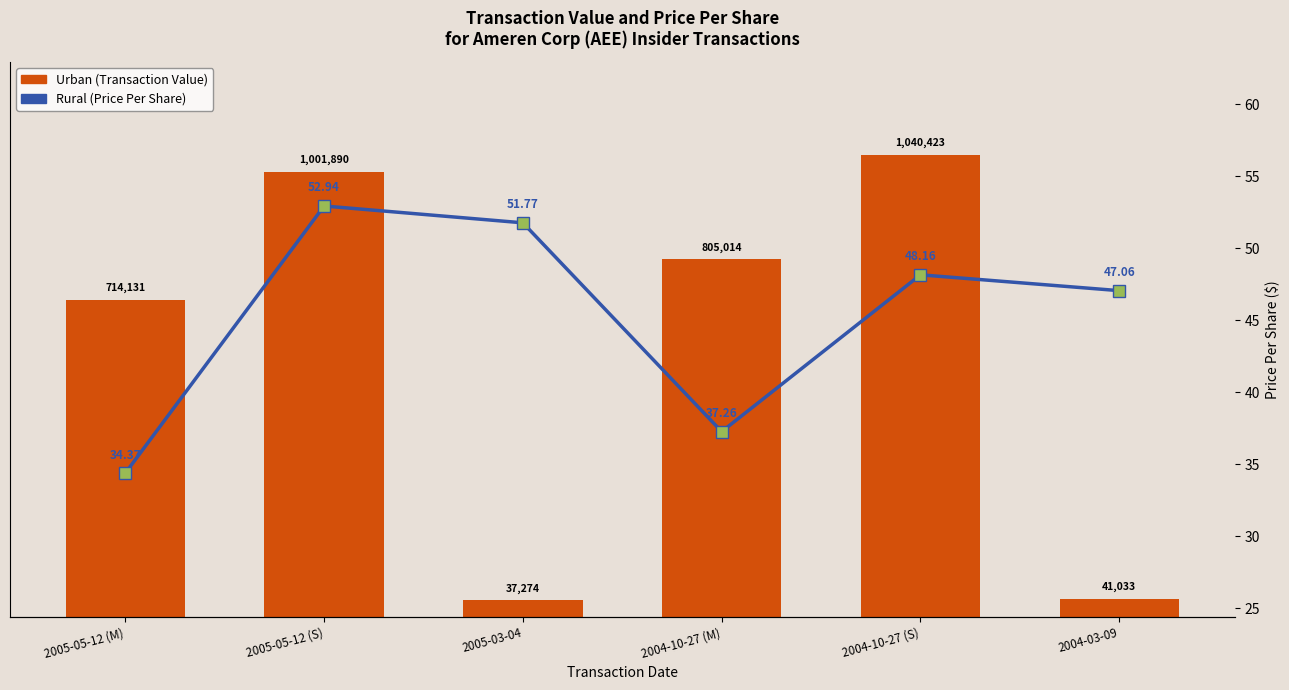

Which series has the largest total across all categories?

Urban